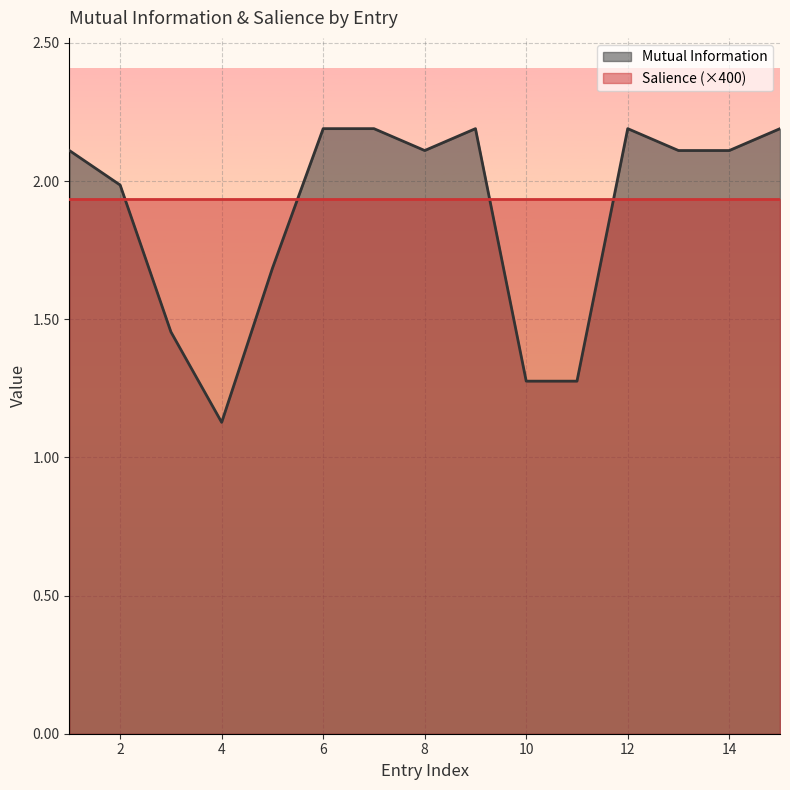

At which label is Mutual Information closest to 1?

4